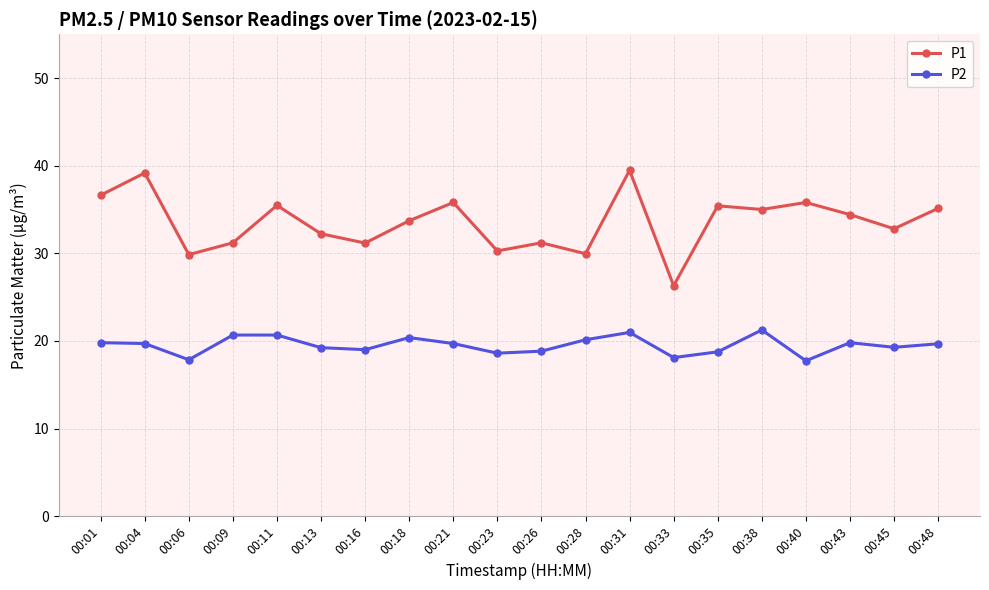

Where is the first local minimum for P2?

00:06